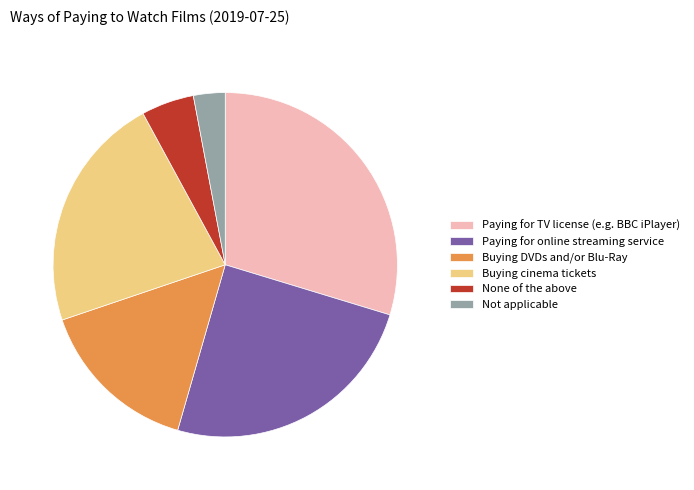

Does Buying cinema tickets account for over 50% of the chart?

No